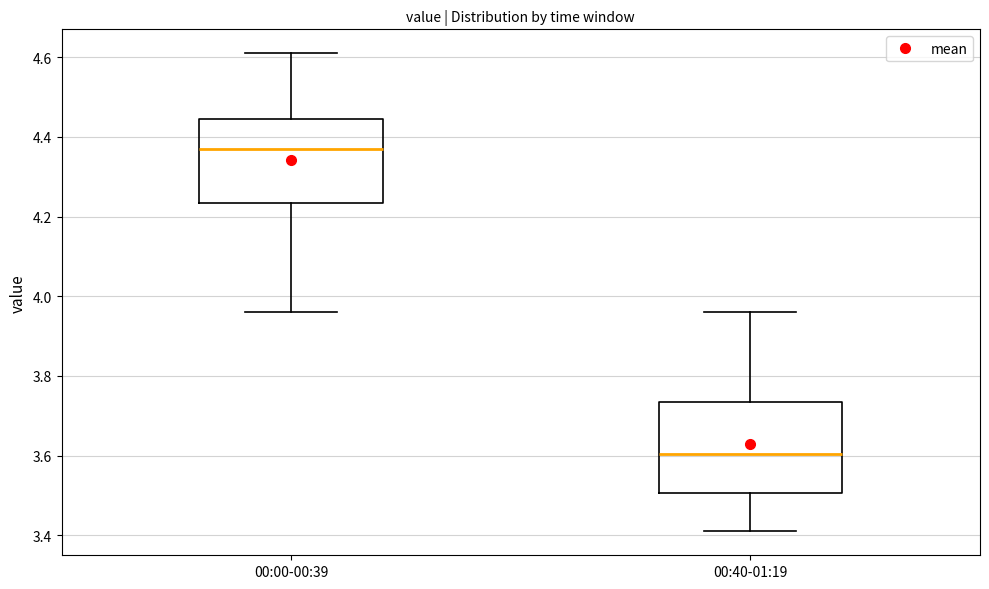

Which box has the highest median line?

00:00-00:39